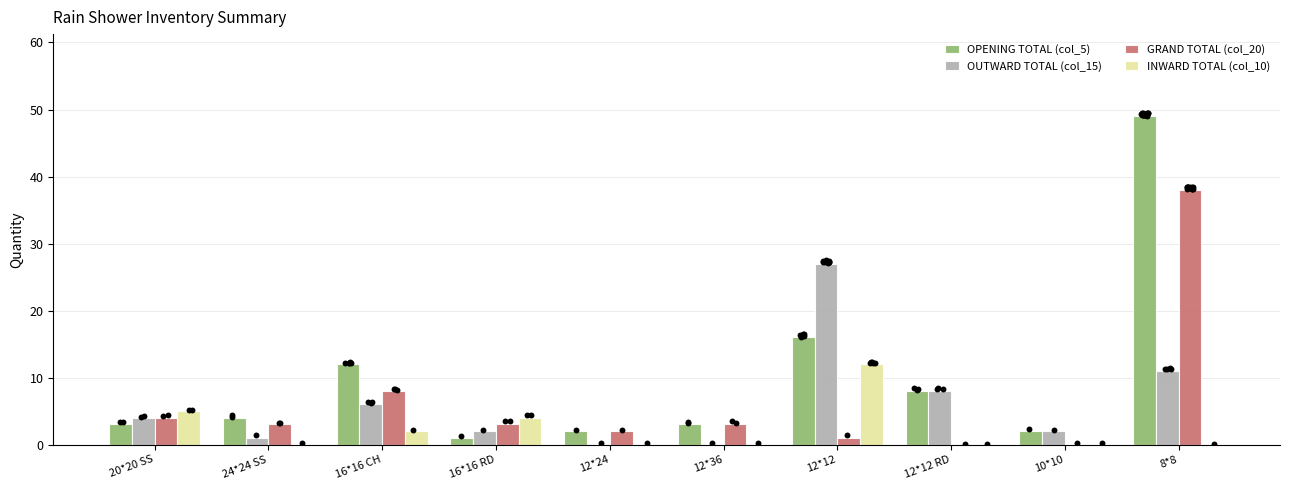

At how many categories does at least one series exceed 17?

2